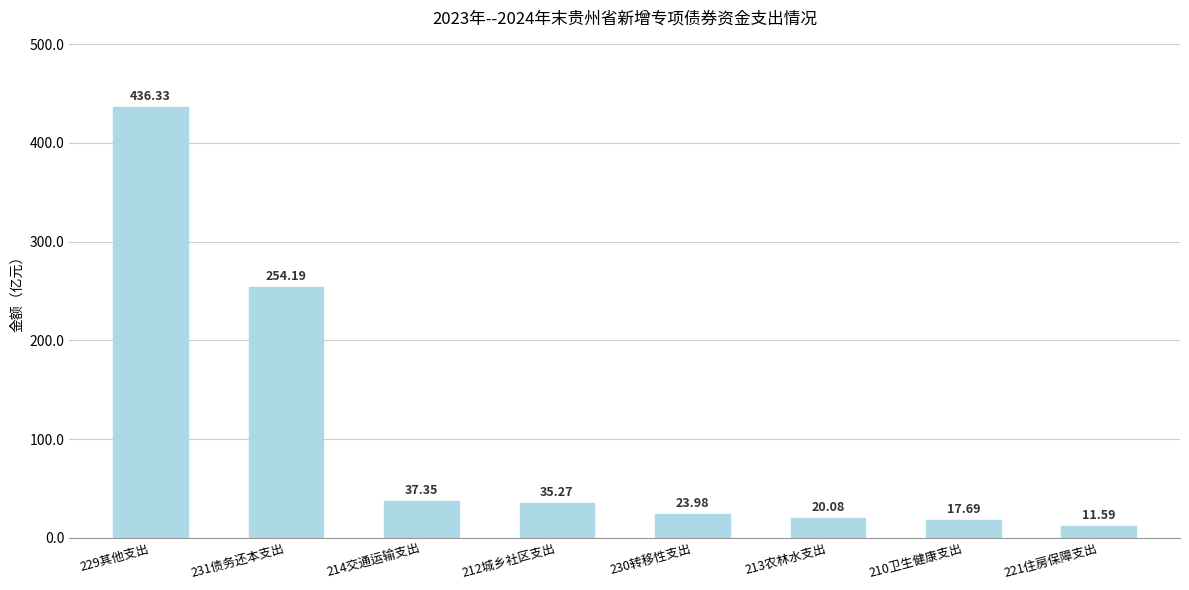

What is the change in value from 213农林水支出 to 210卫生健康支出?

-2.4